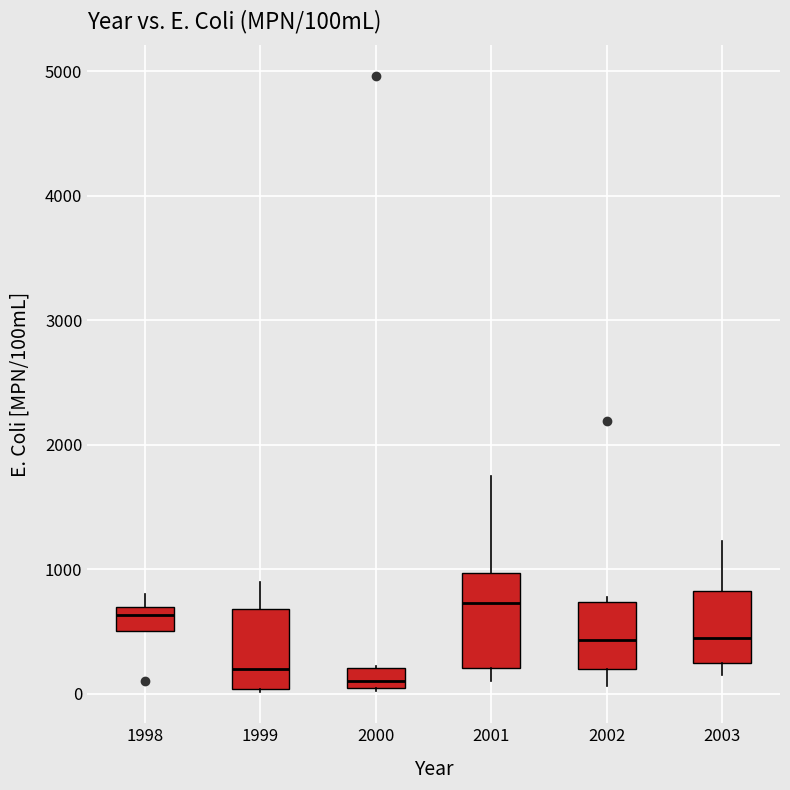

Where is the lower edge of the box at x = 2000 on the y-axis? The values are not printed on the chart, so give them approximately, as read against the axis.

0